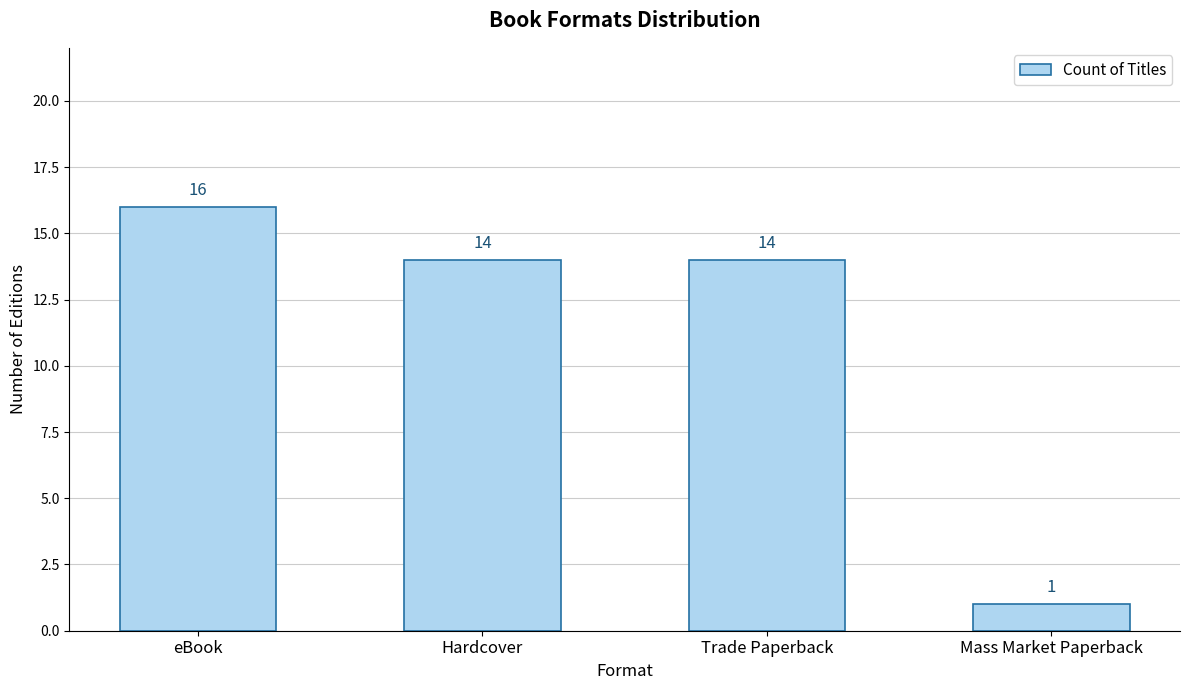

What is the average value?

11